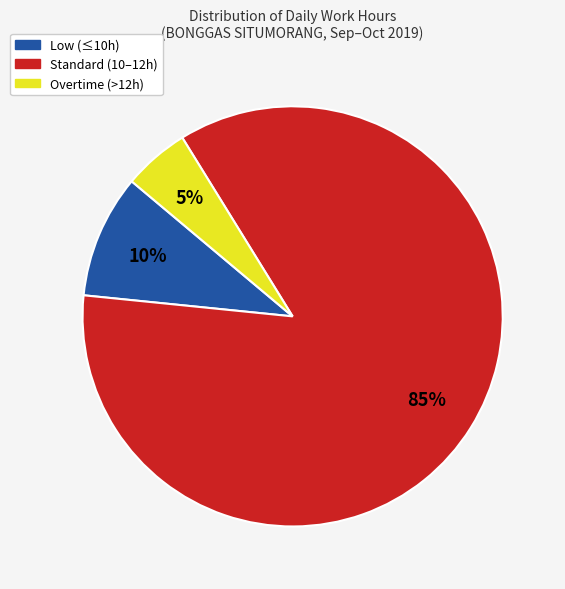

To the nearest percent, what is the average slice percentage?

33%